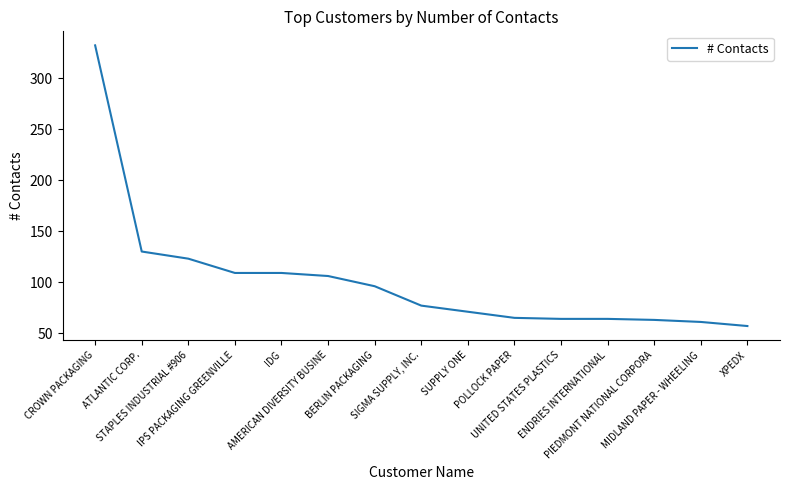

What is the greatest value displayed?

332